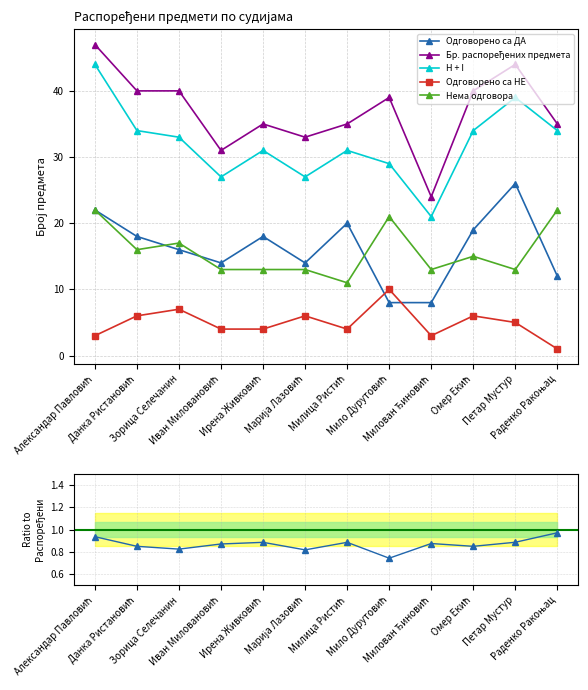

How many data points in Одговорено са ДА are above 18?

4